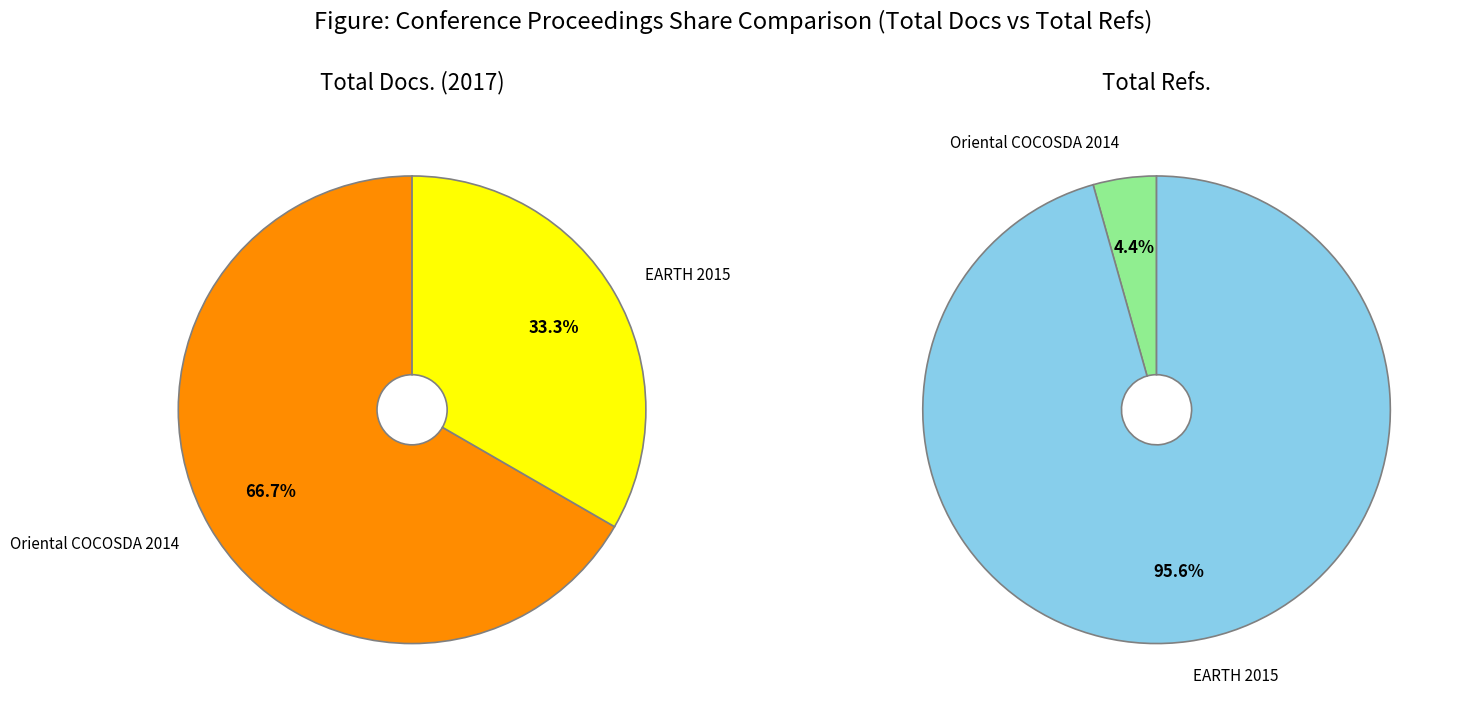

The EARTH 2015 slice represents 96% of the pie. True or false?

True